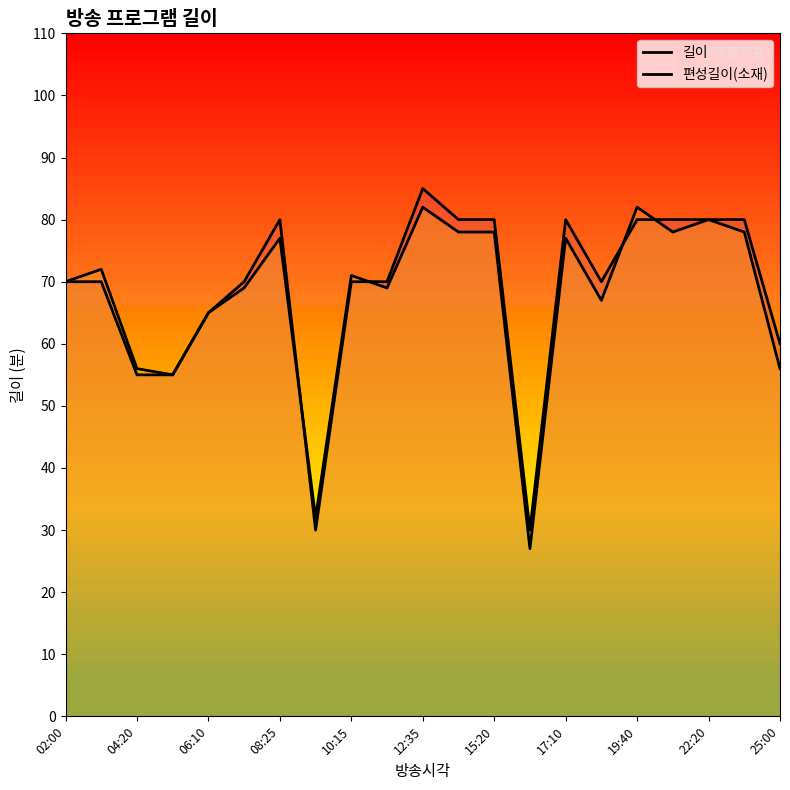

What is the total value across all series at 17:10?

157